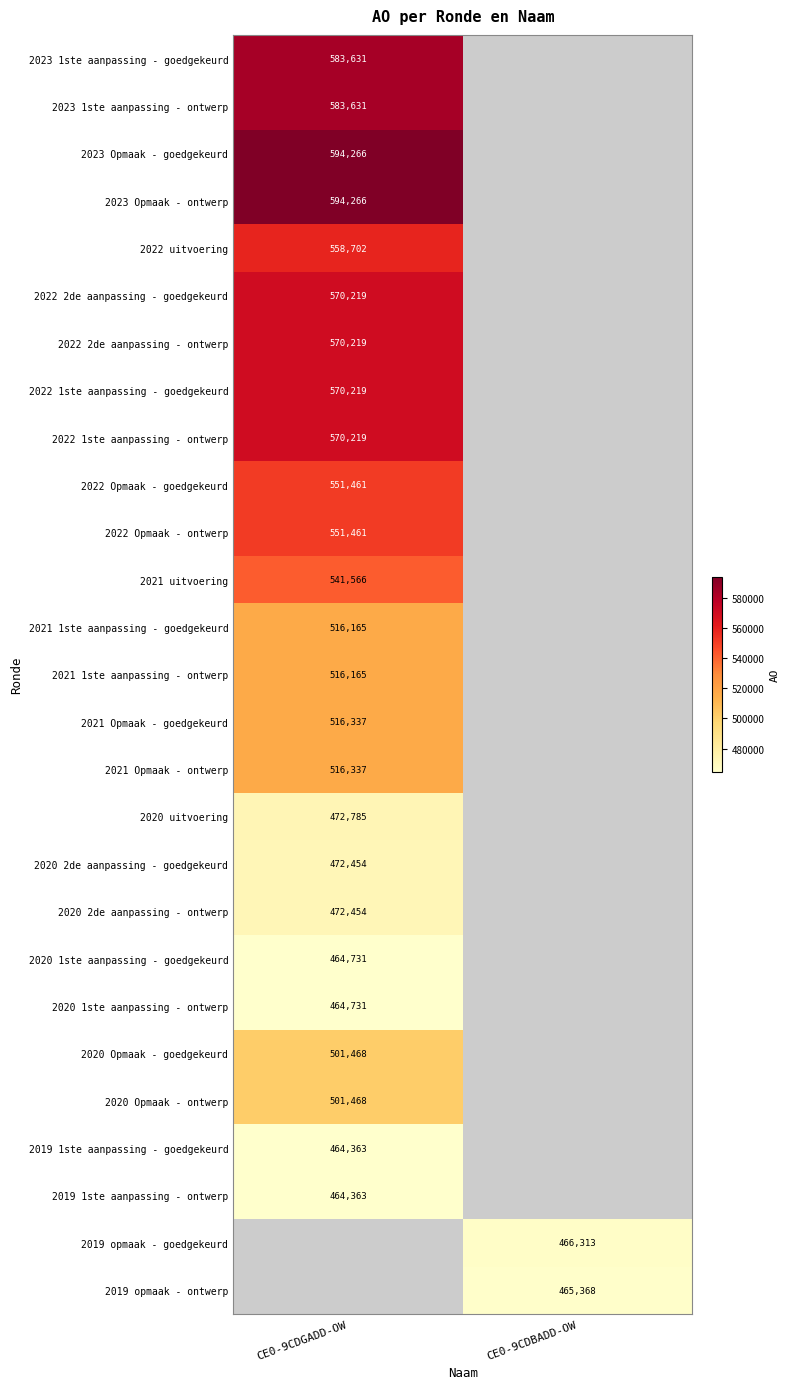

Is it true that 2020 2de aanpassing - ontwerp equals 134137 at CE0-9CDGADD-OW?

False